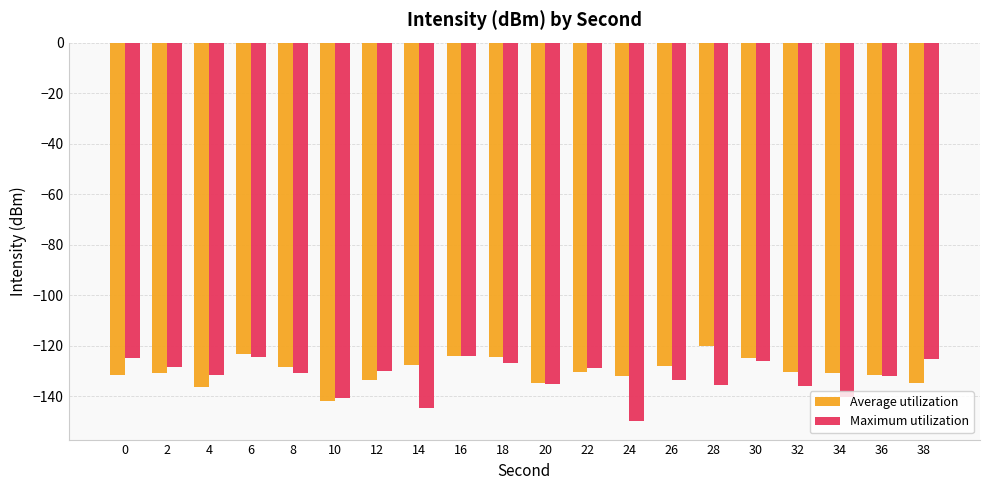

What is the spread (max minus min) of values at 4?

4.5